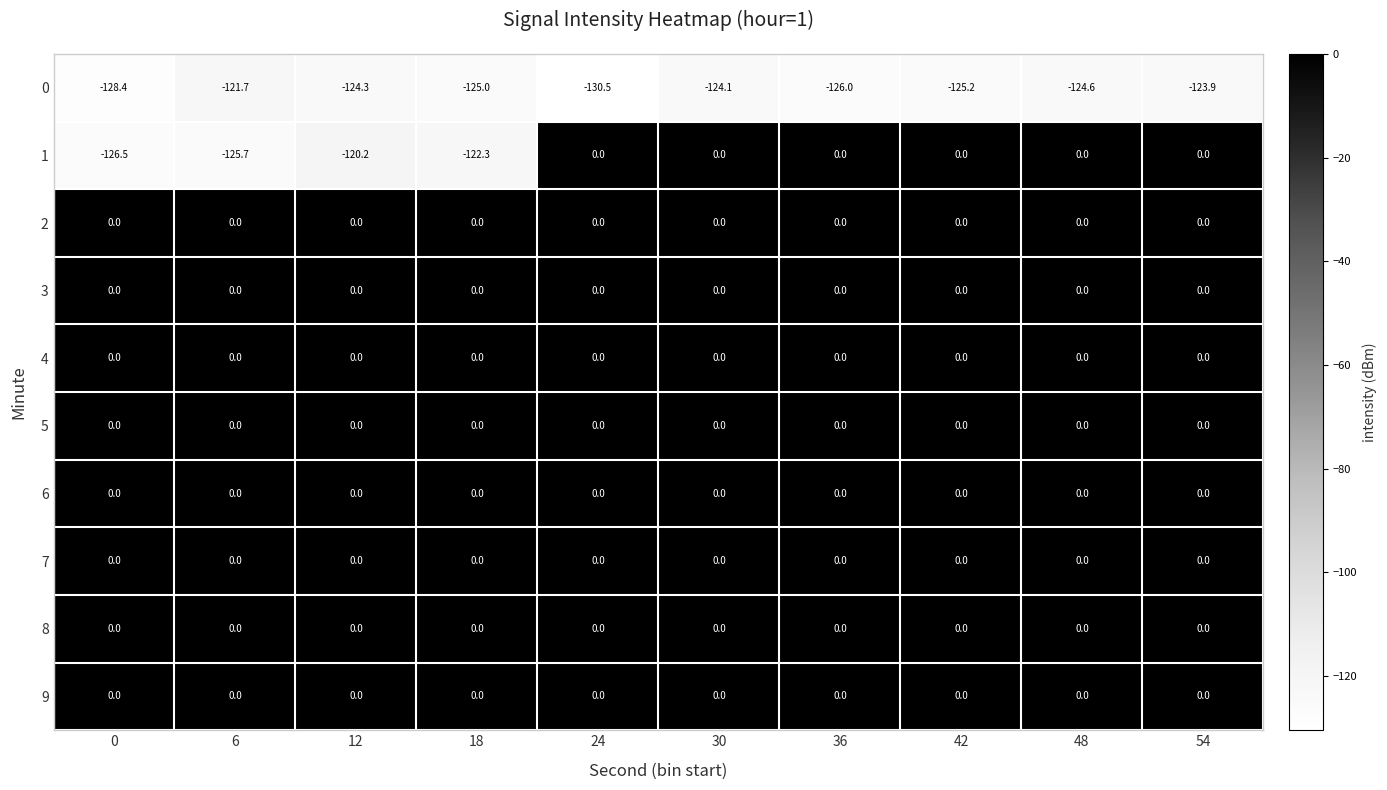

What is the total value across all series at 18?

-247.3